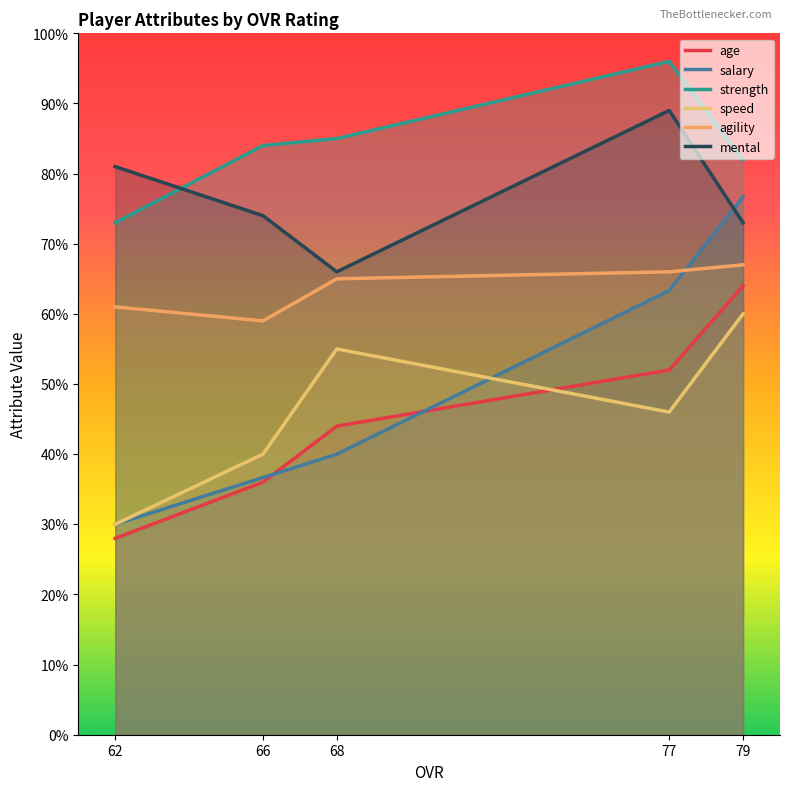

At which category does the chart reach its peak across all series?

77